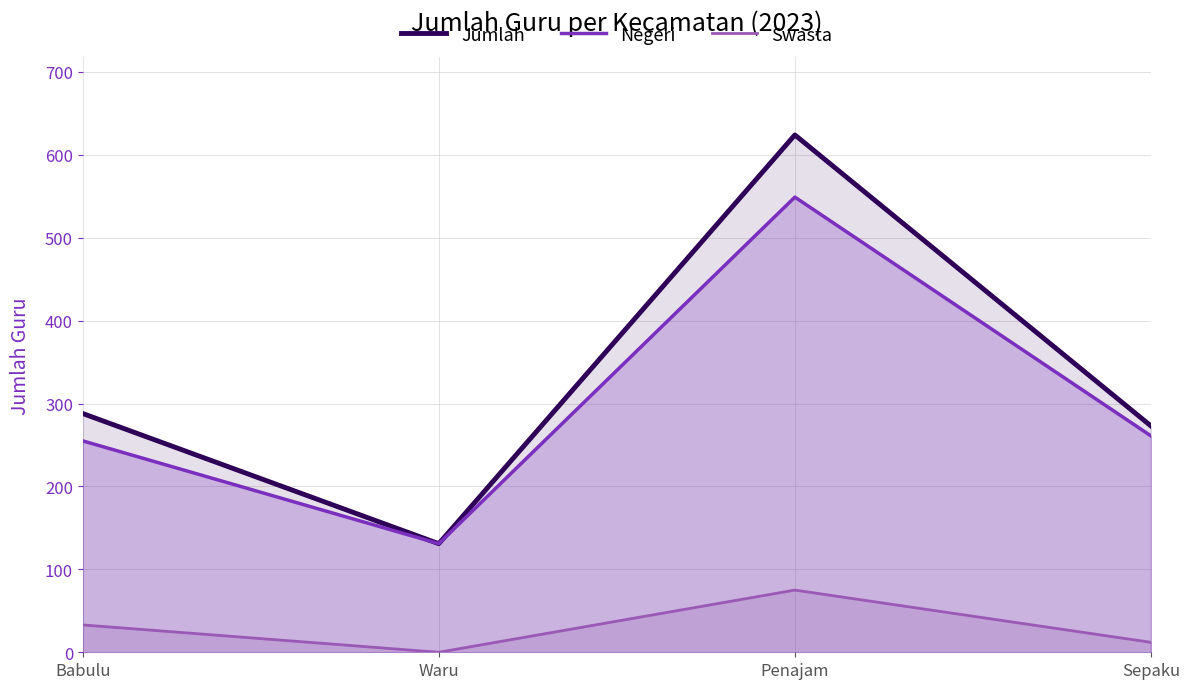

How many values in the Negeri series are below 261?

2